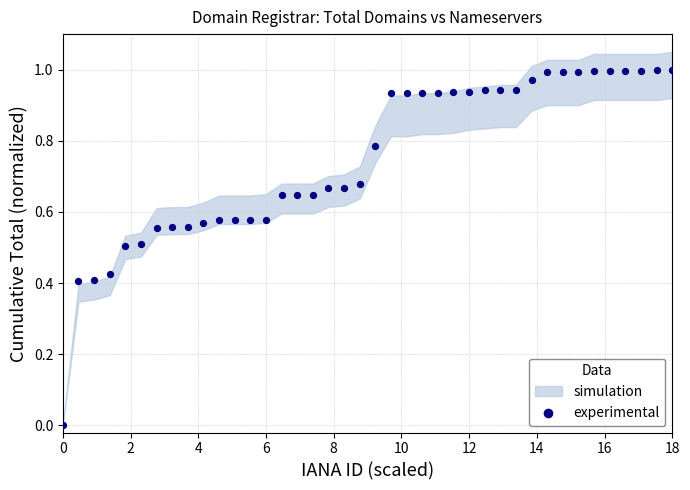

How many points are shown in the scatter plot?

40